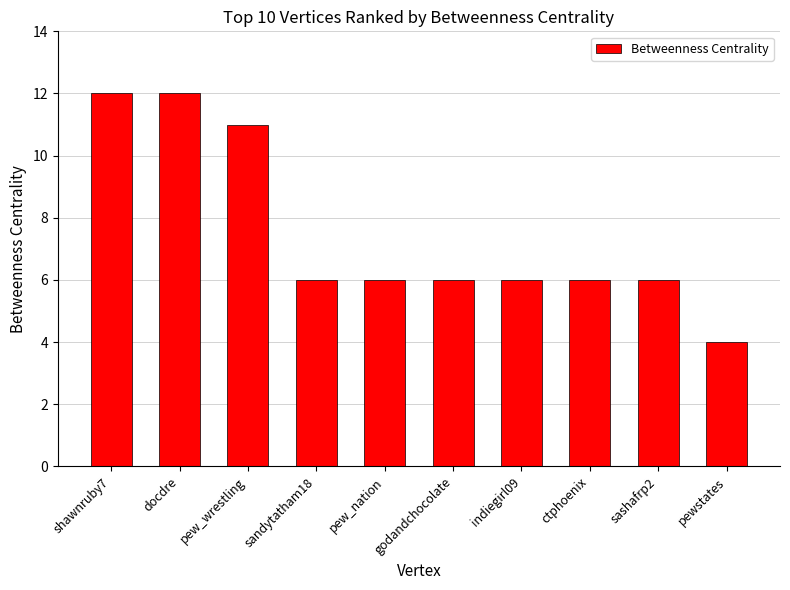

Which label corresponds to the smallest value in the chart?

pewstates